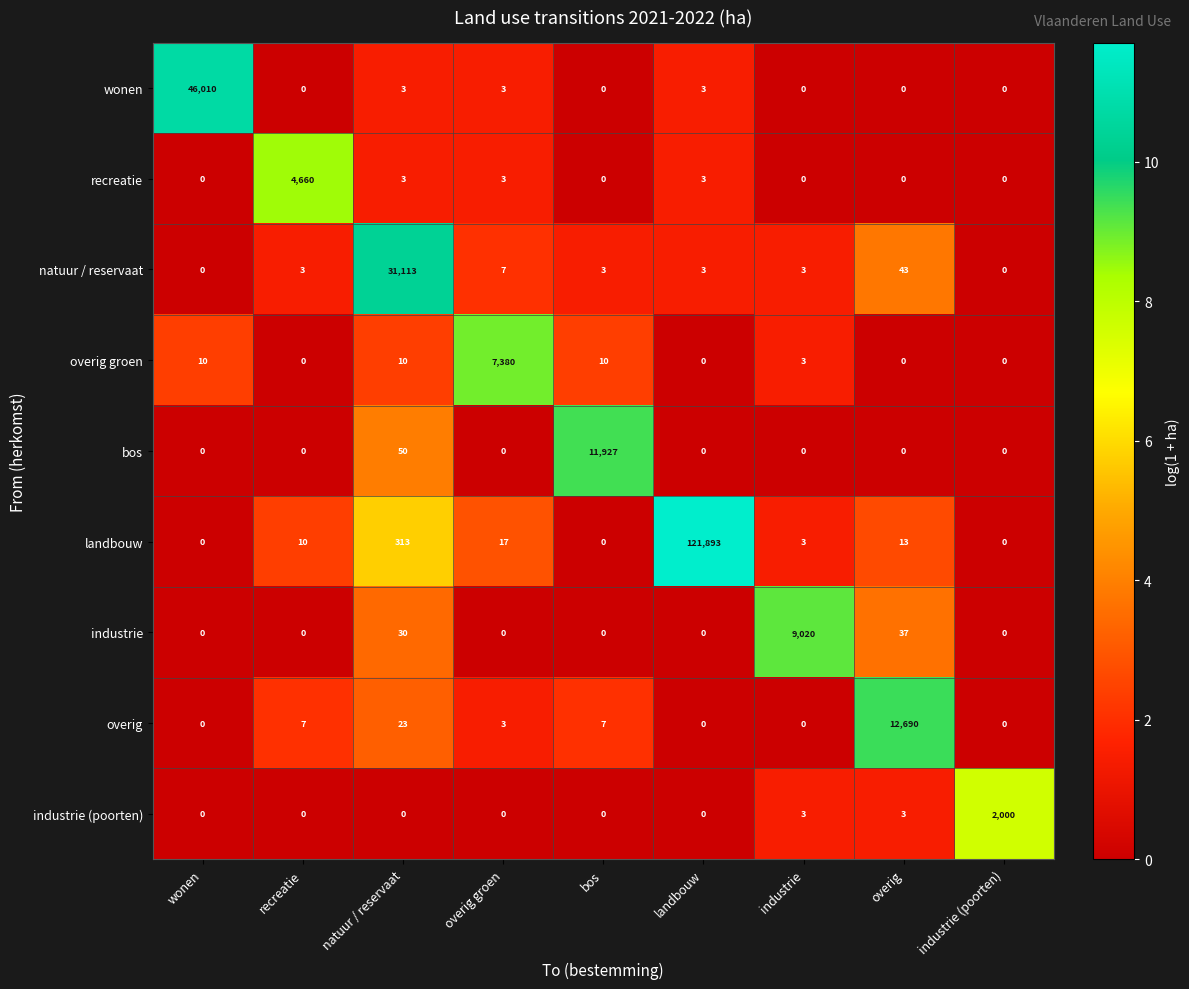

What is the difference between the highest and lowest values at industrie?

9020